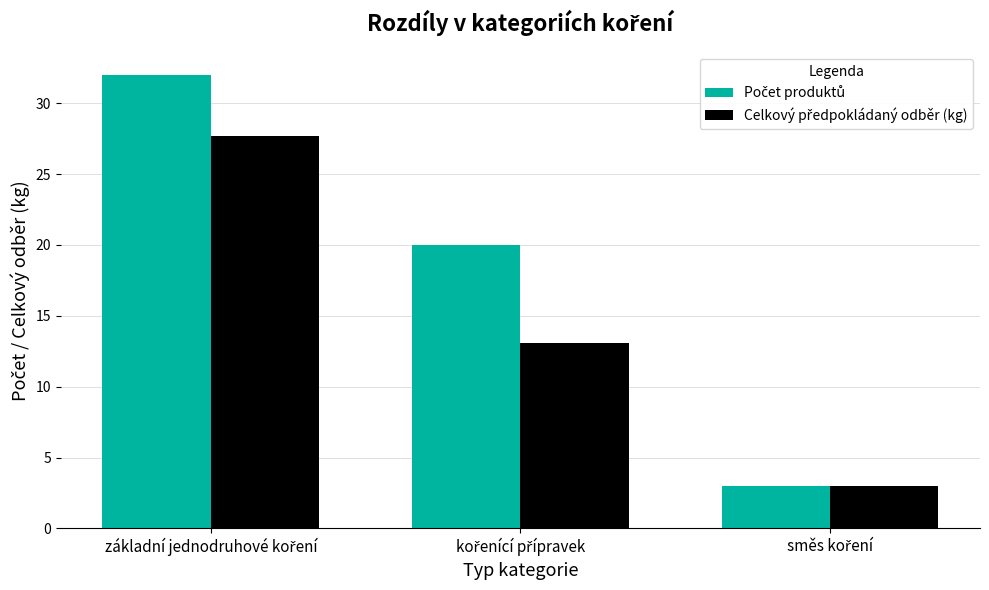

What is the difference between the maximum and minimum values in the Celkový předpokládaný odběr (kg) series?

24.7